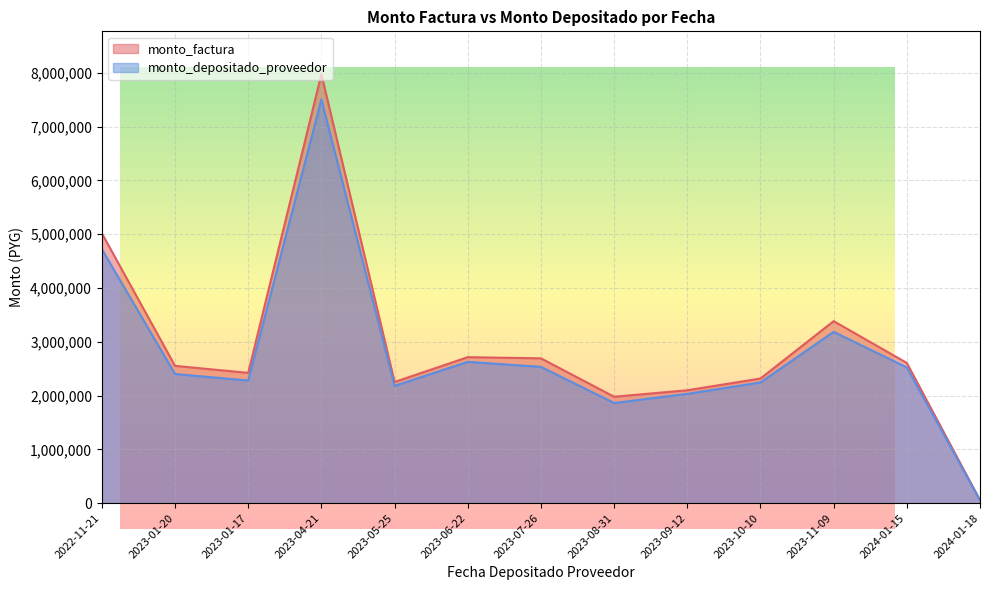

At which label does monto_depositado_proveedor first exceed 2401248?

2022-11-21